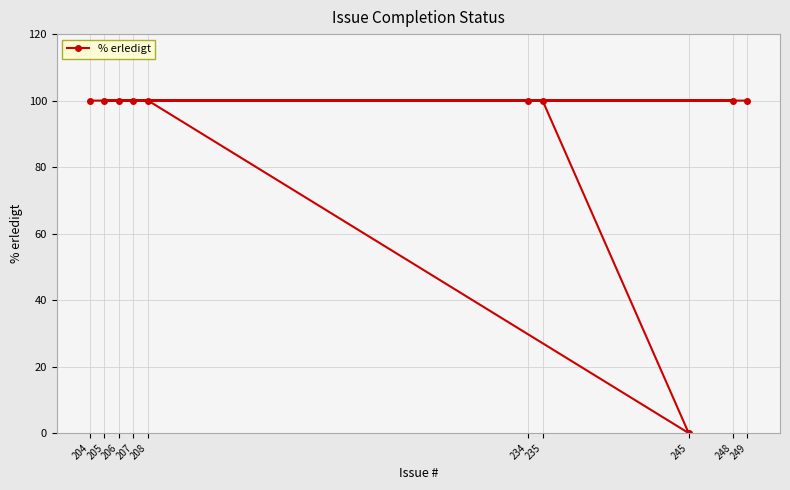

The chart shows a value of 133 at 249. True or false?

False